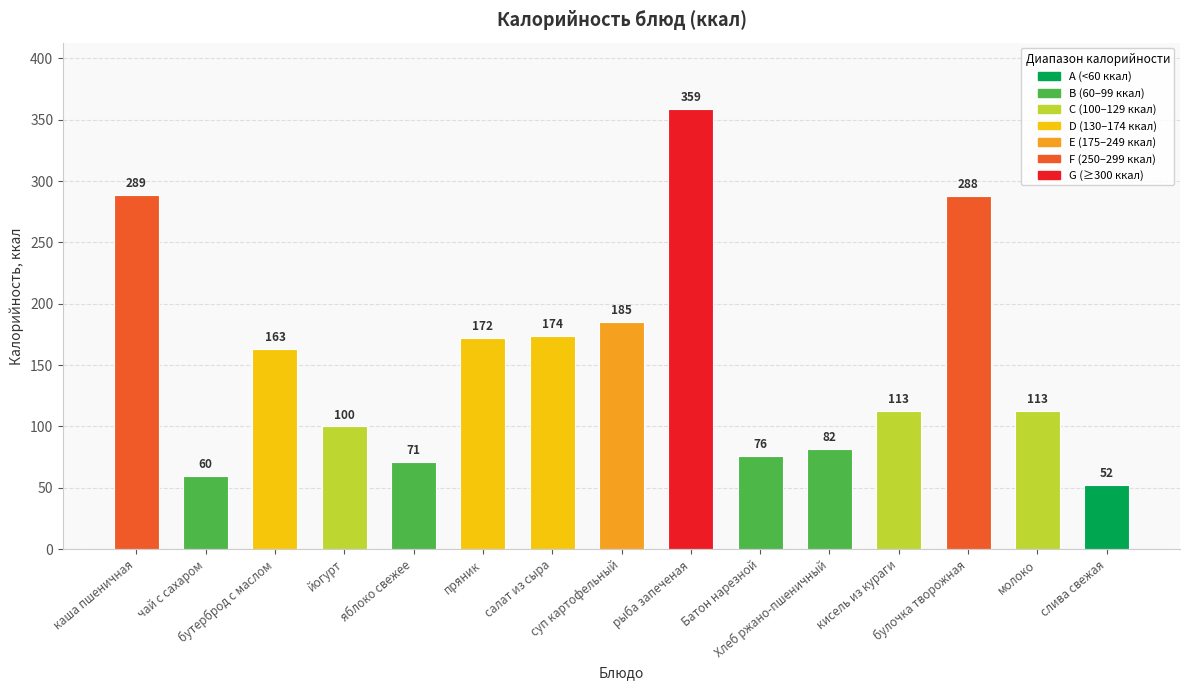

How many distinct data groups are displayed?

1